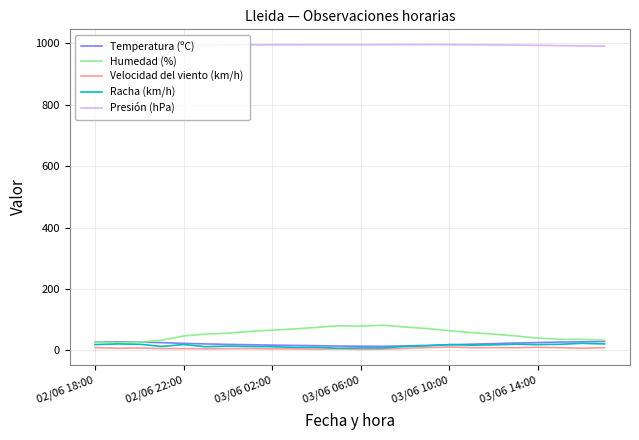

What is the greatest value displayed?

995.7